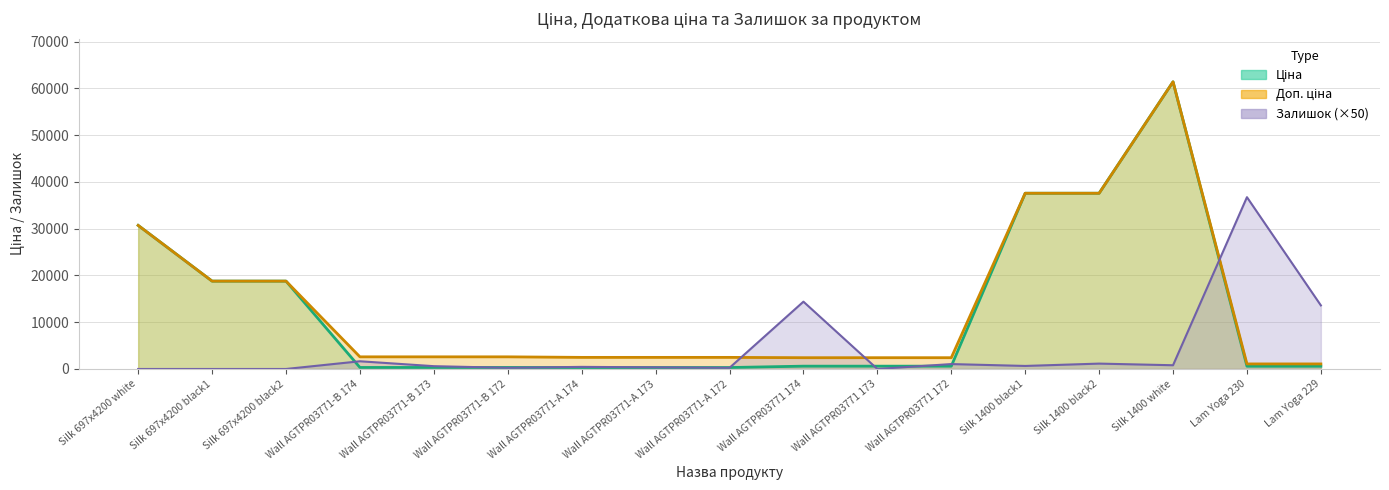

What is the sum of all Доп. ціна values?

229582.2